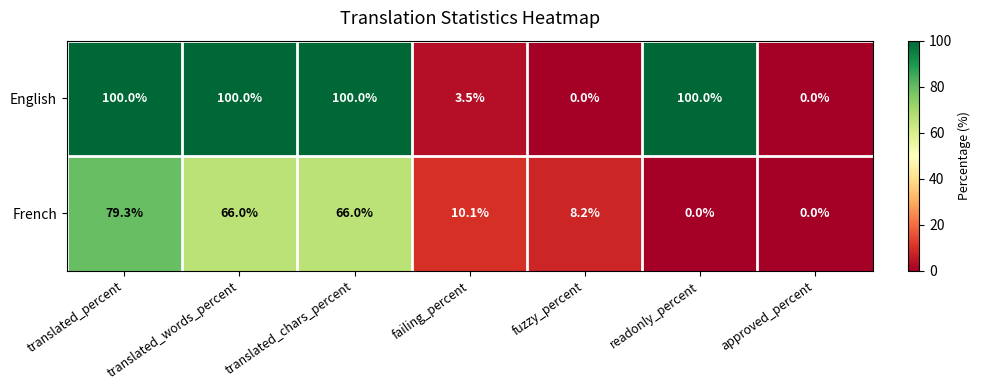

What is the maximum value shown in the chart?

100.0